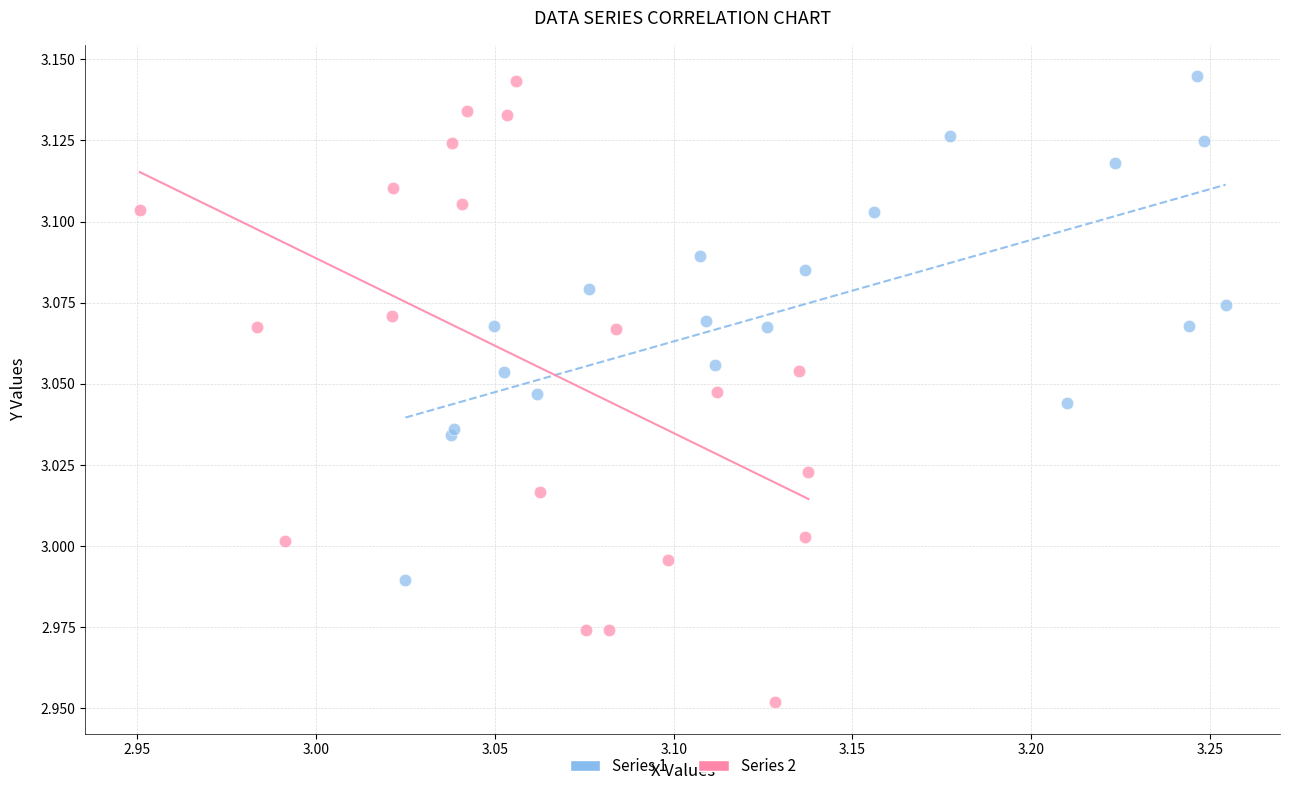

Which series has the widest spread of Y values?

Series 2